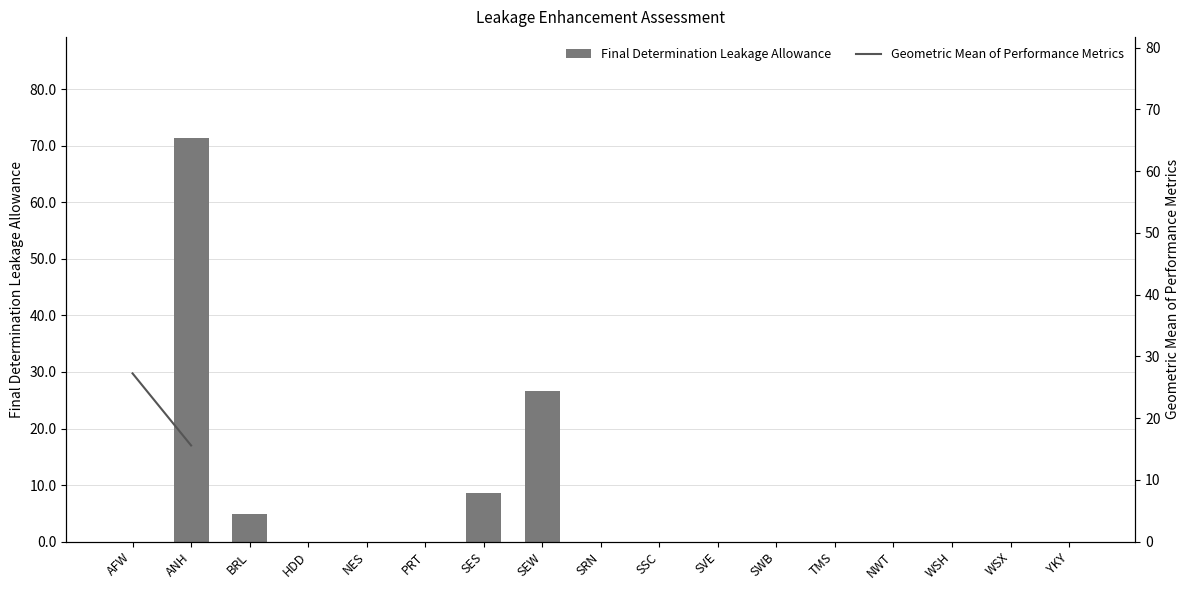

The value of Final Determination Leakage Allowance at SSC is 0.0. True or false?

True